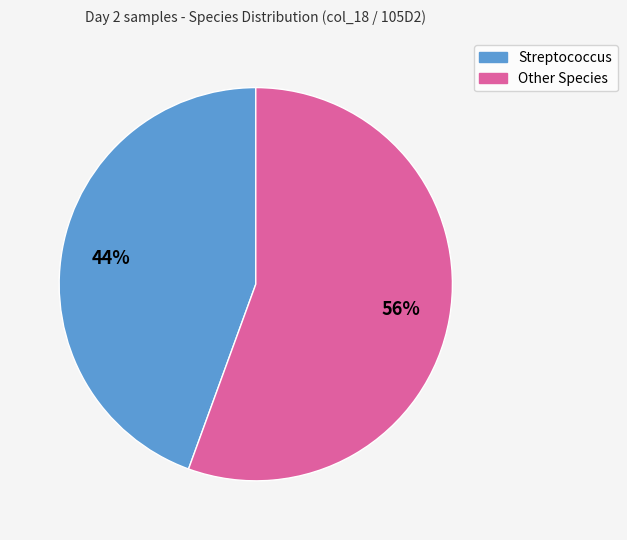

Is there any slice that represents more than half of the pie?

Yes